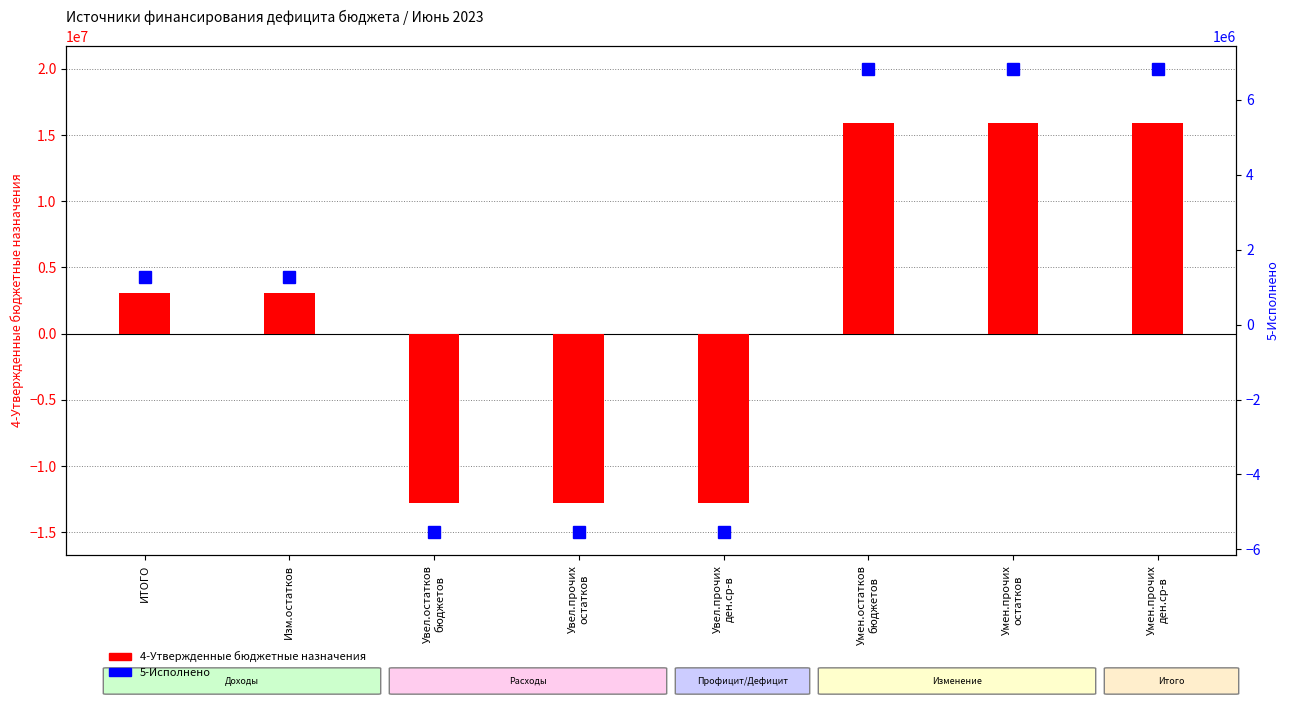

What is the total value across all series at Увел.прочих
ден.ср-в?

-18354311.3